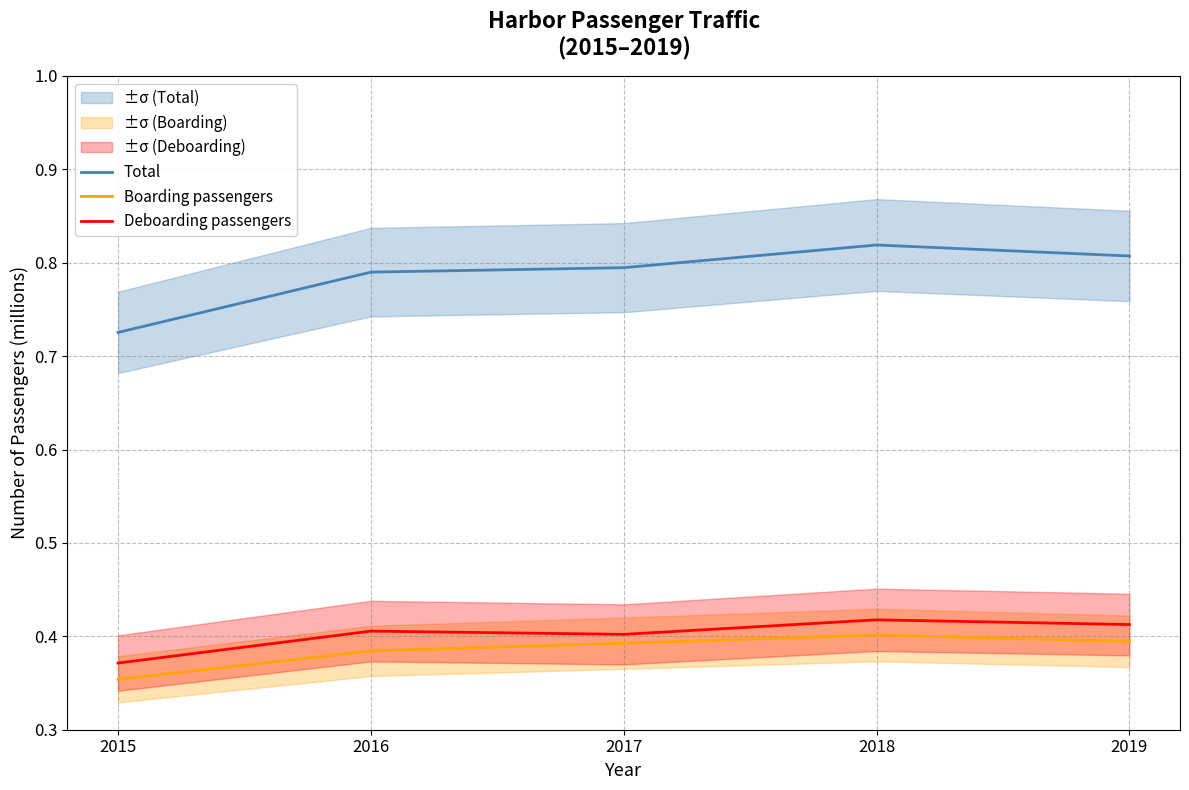

How many Total values are between 0 and 1?

5